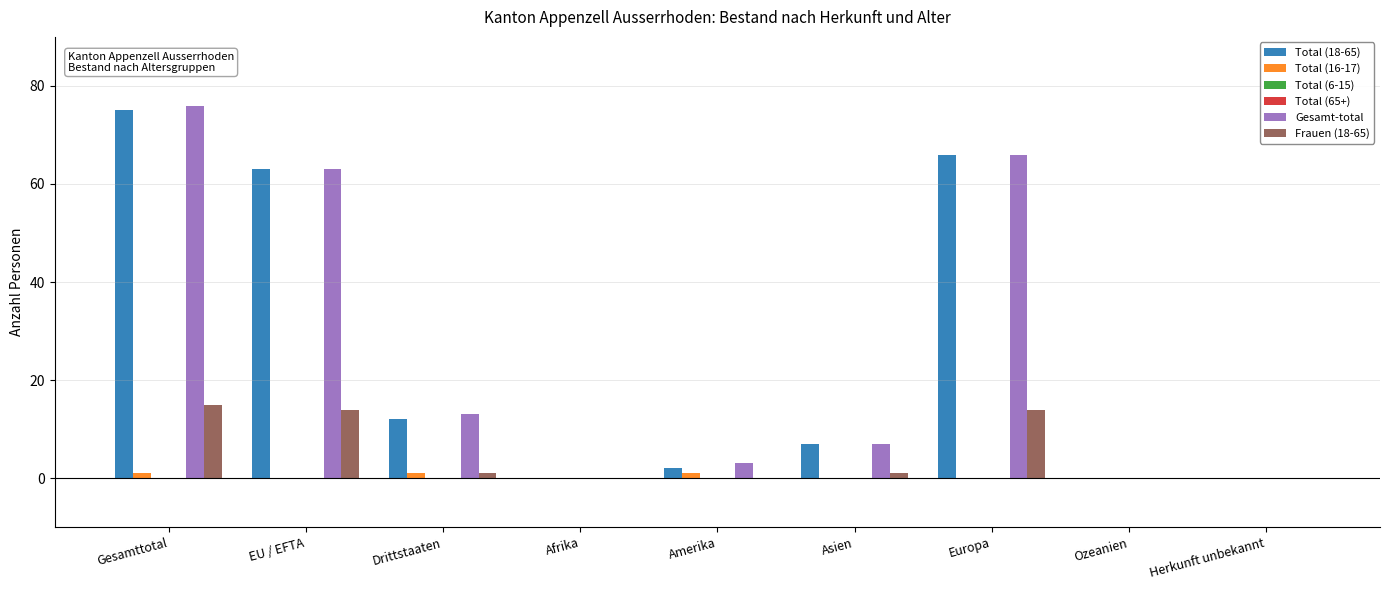

What is the greatest value displayed?

76